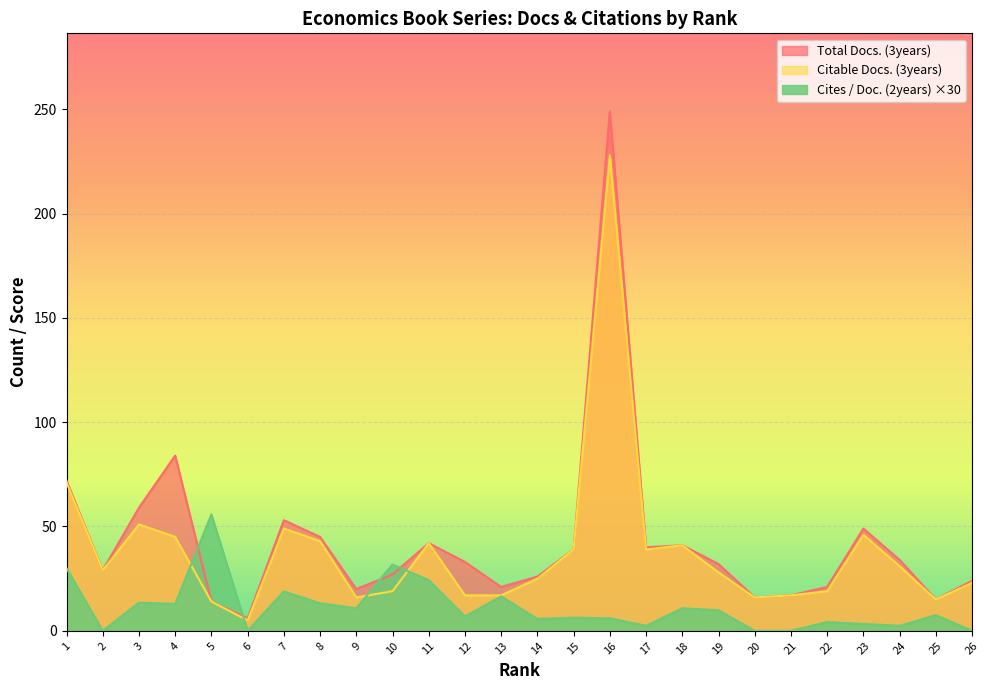

What is the spread (max minus min) of values at 10?

12.8